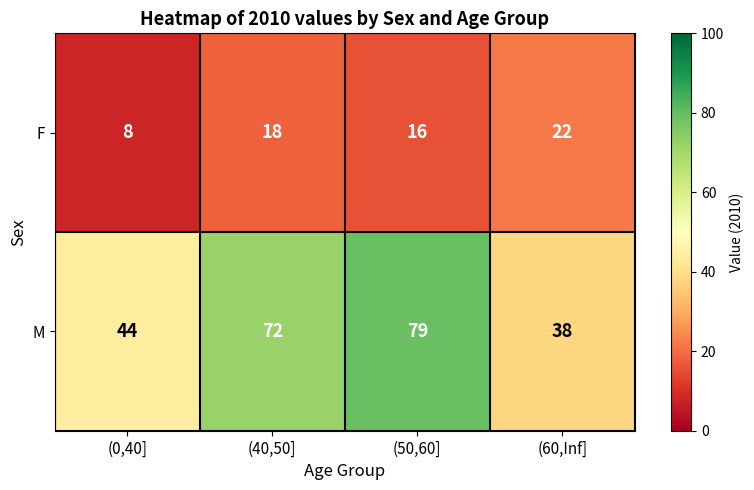

Where is F nearest to the value 15?

(50,60]